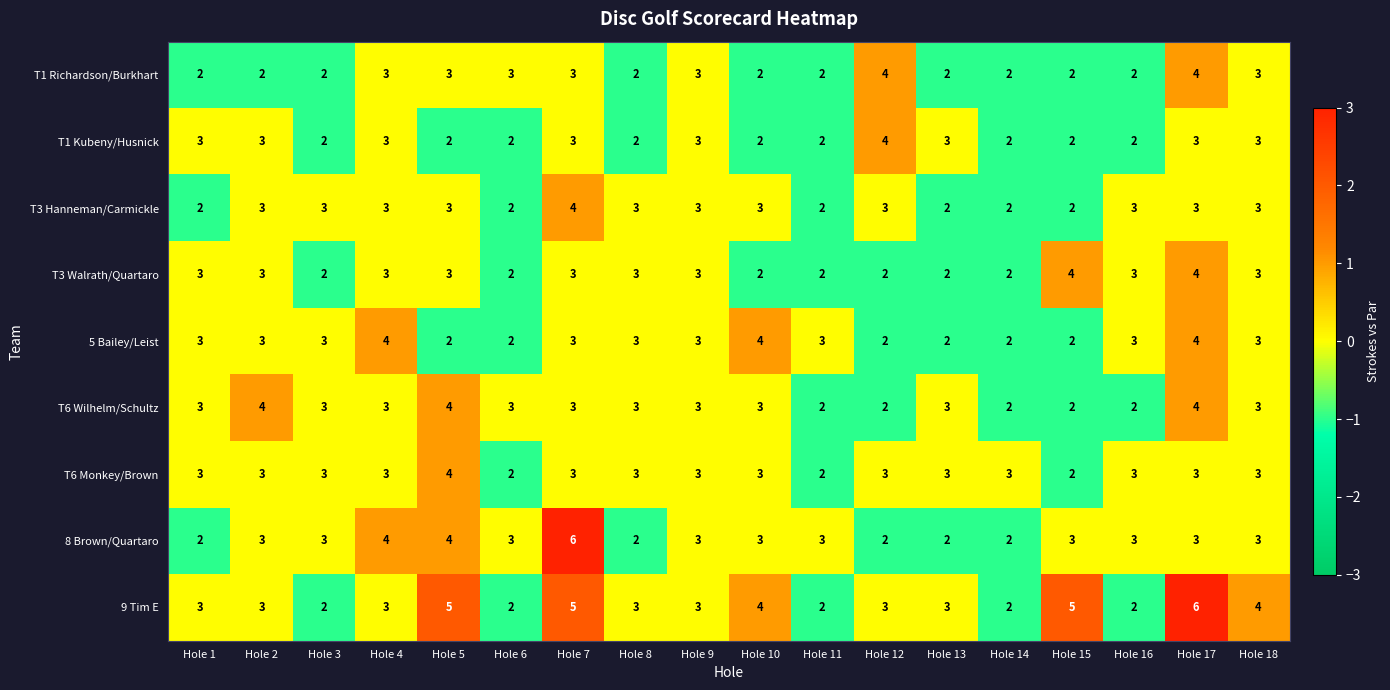

What is the total value across all series at Hole 5?

30